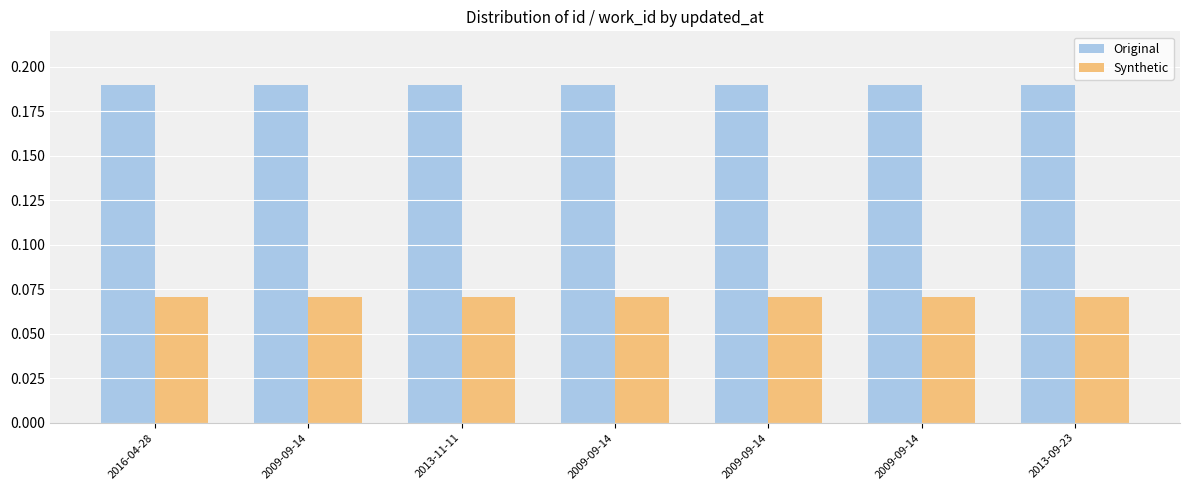

Reading right to left, transcribe all the data shown in this chart.

Original: 2013-09-23=0.2	2009-09-14=0.2	2009-09-14=0.2	2009-09-14=0.2	2013-11-11=0.2	2009-09-14=0.2	2016-04-28=0.2
Synthetic: 2013-09-23=0.1	2009-09-14=0.1	2009-09-14=0.1	2009-09-14=0.1	2013-11-11=0.1	2009-09-14=0.1	2016-04-28=0.1